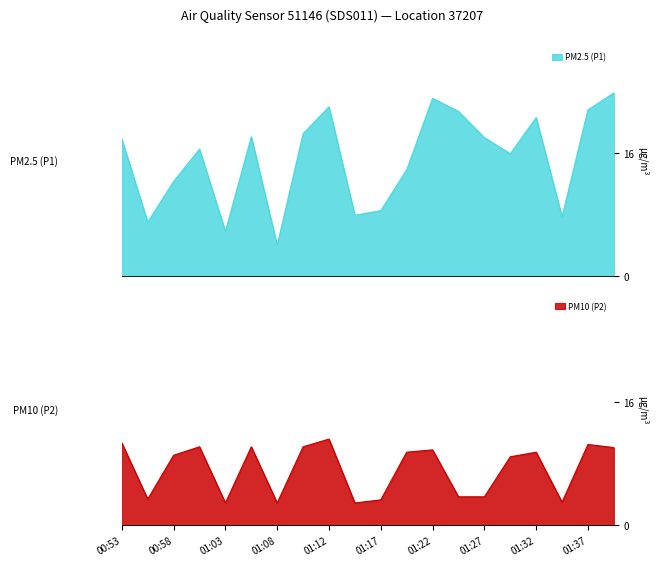

How many lines are shown in the chart?

2